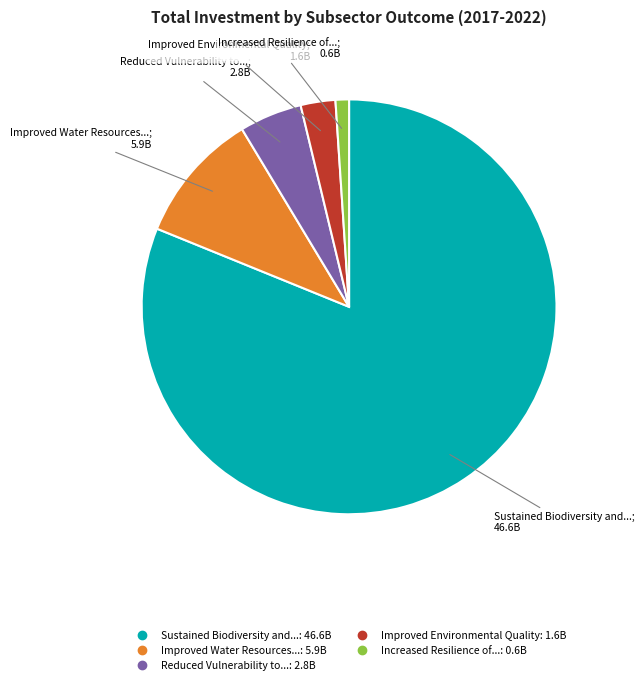

Does any single category account for the majority?

Yes